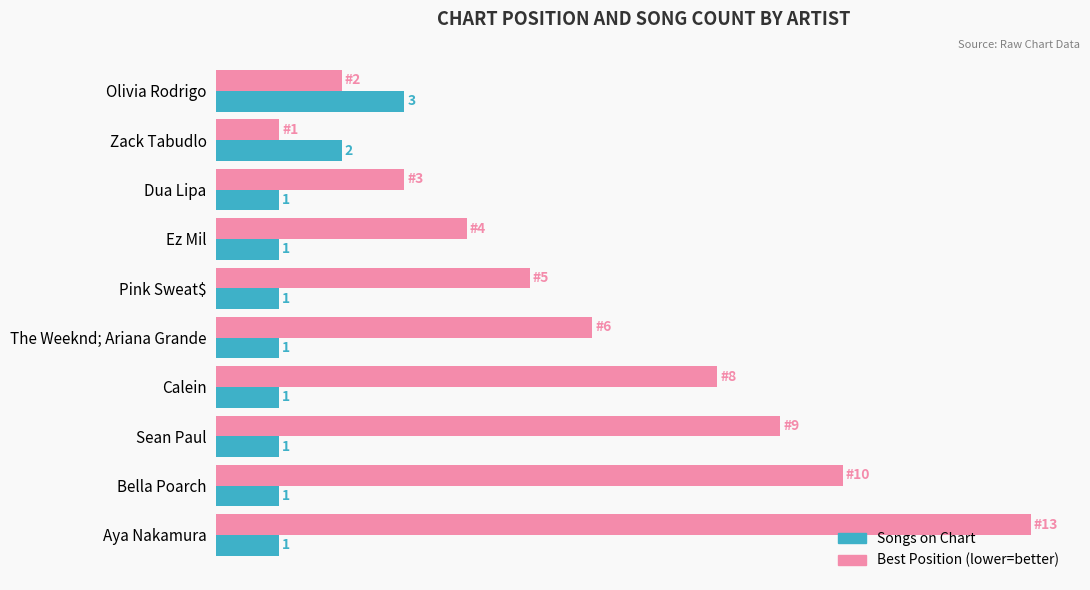

Which series has the largest total across all categories?

Best Position (lower=better)